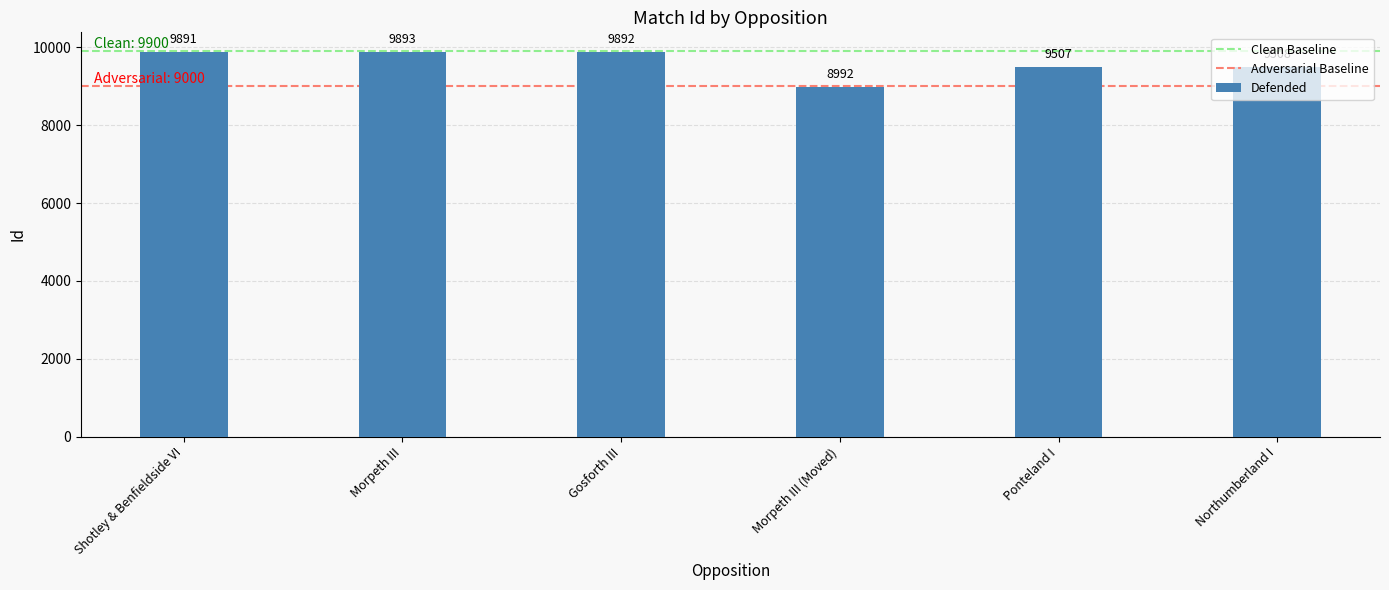

Rank the categories by value from highest to lowest.

Morpeth III, Gosforth III, Shotley & Benfieldside VI, Northumberland I, Ponteland I, Morpeth III (Moved)